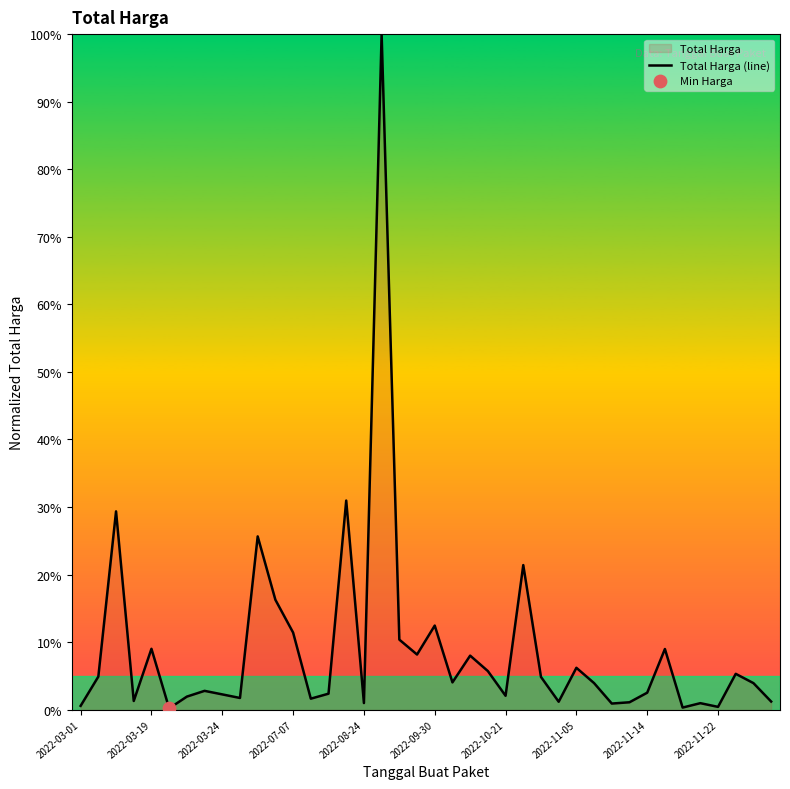

Approximately how many times larger is the value at 2022-03-19 compared to 2022-07-07?

0.8